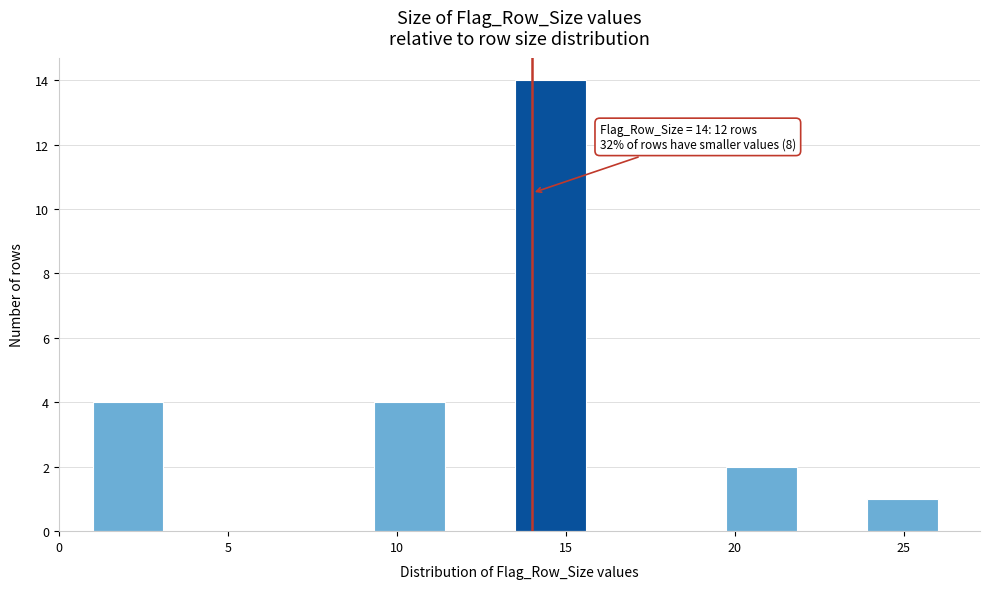

Which range on the x-axis has the tallest bar?

13.5 to 15.5